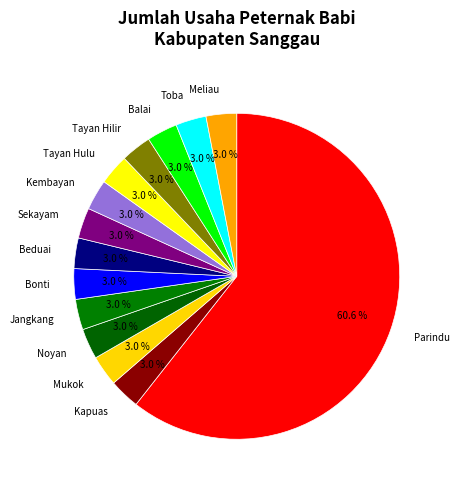

How many segments does this pie chart have?

14